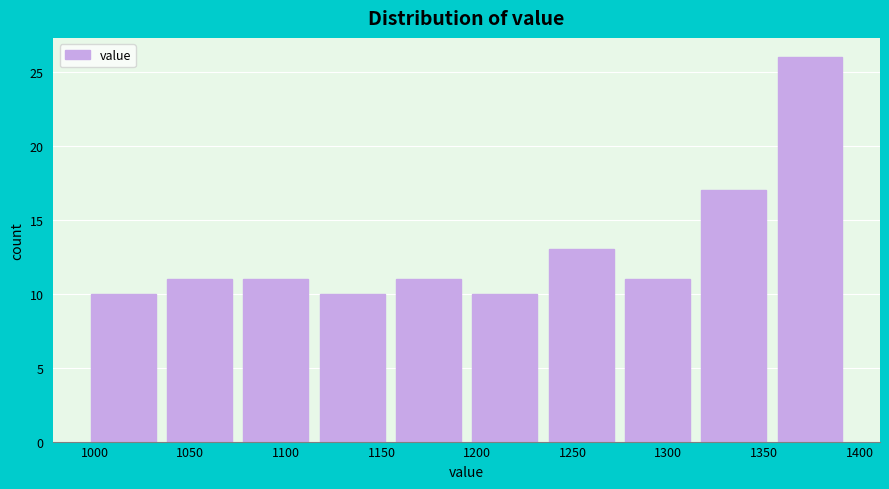

Over which range of the x-axis is the bar tallest?

1355 to 1395